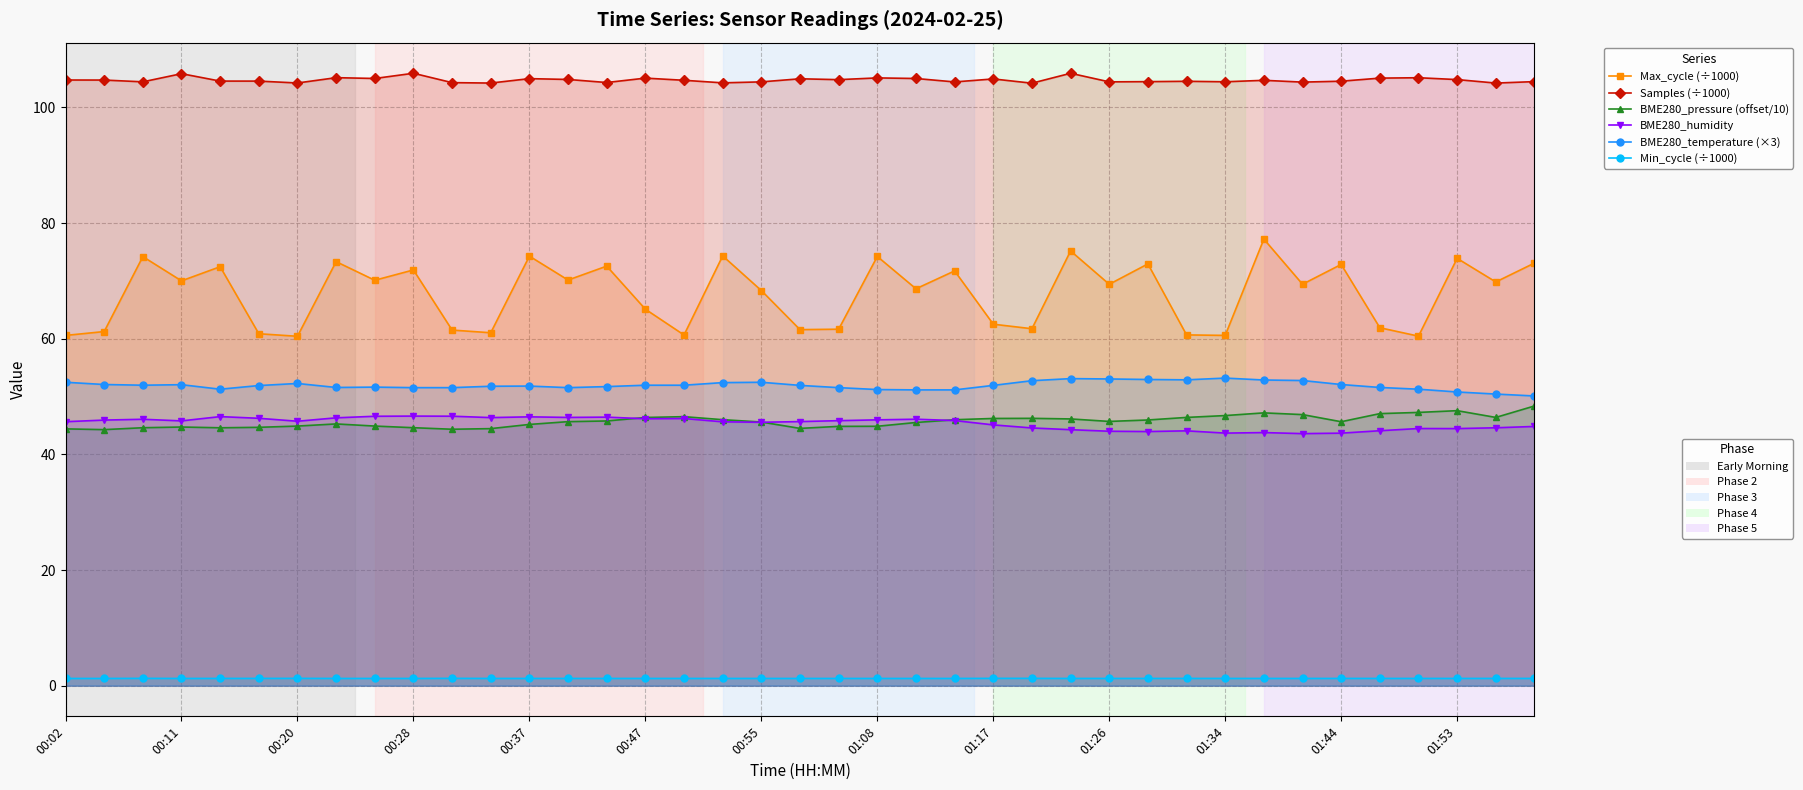

What is the label of the 10th point from the right?

29